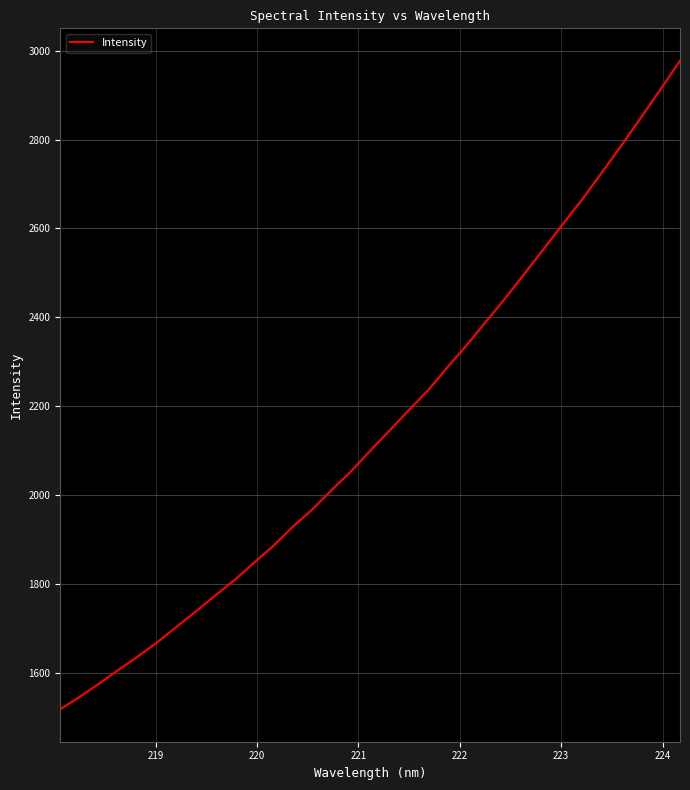

What is the greatest value displayed?

2977.5